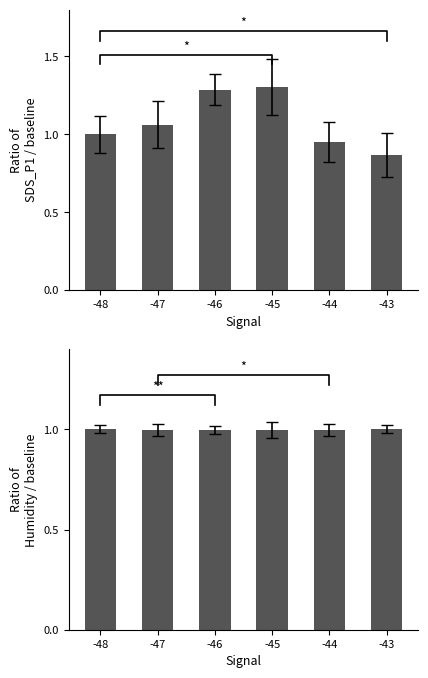

Reading left to right, what are all the values shown in this chart?

SDS_P1: -48=1.0	-47=1.1	-46=1.3	-45=1.3	-44=1.0	-43=0.9
Humidity: -48=1.0	-47=1.0	-46=1.0	-45=1.0	-44=1.0	-43=1.0